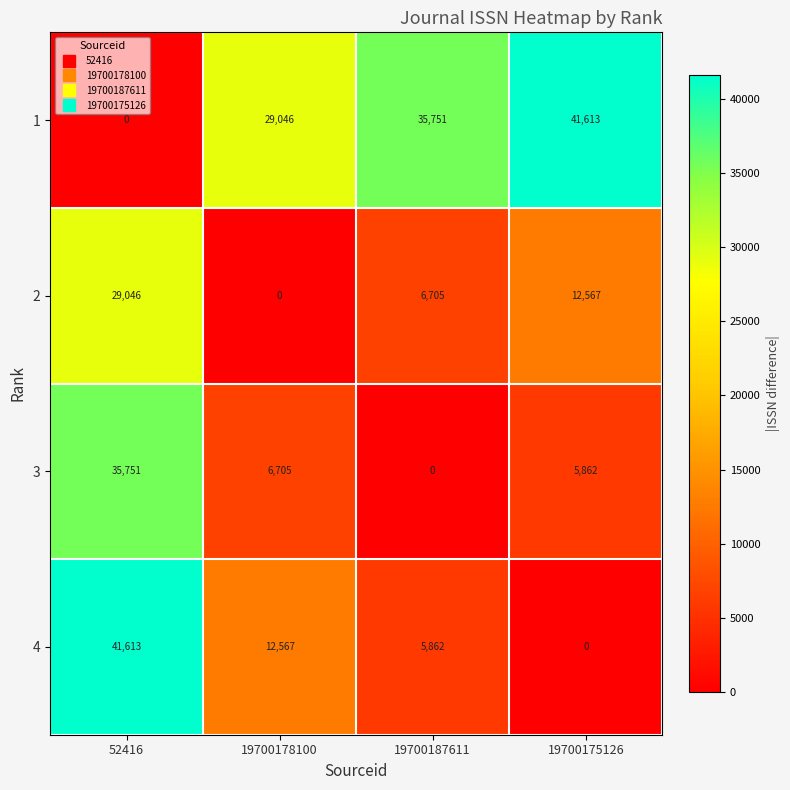

At how many categories does at least one series exceed 28663?

4